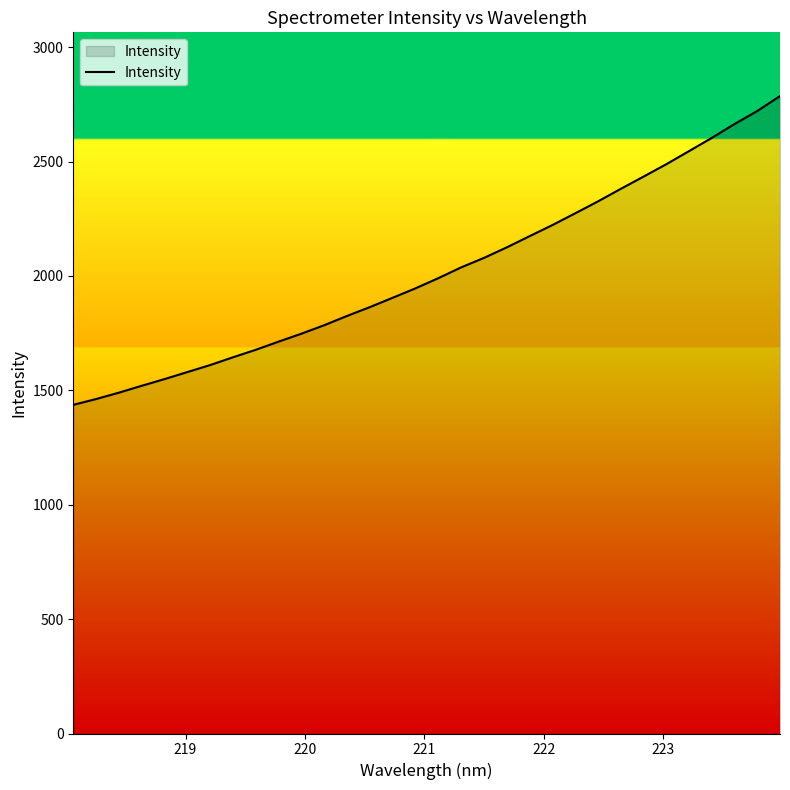

What is the difference between the maximum and minimum values?

1349.7